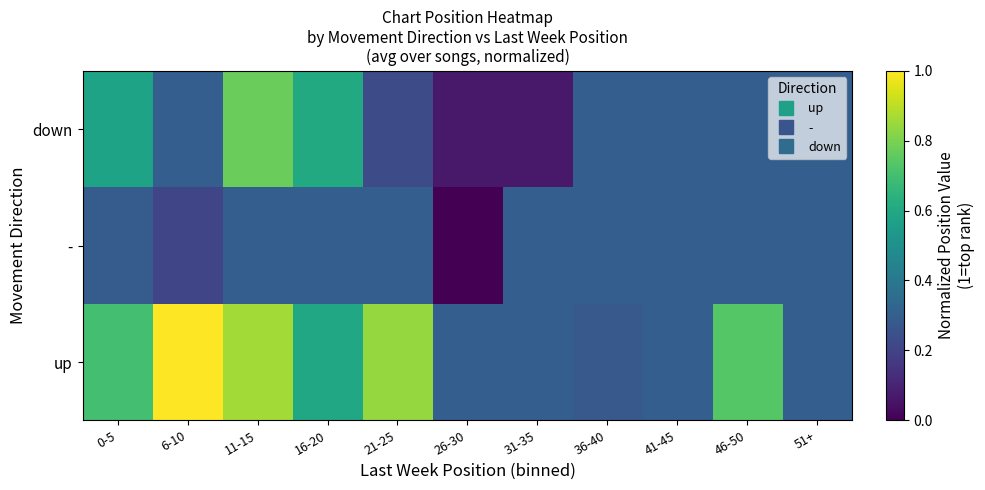

How many distinct data groups are displayed?

3